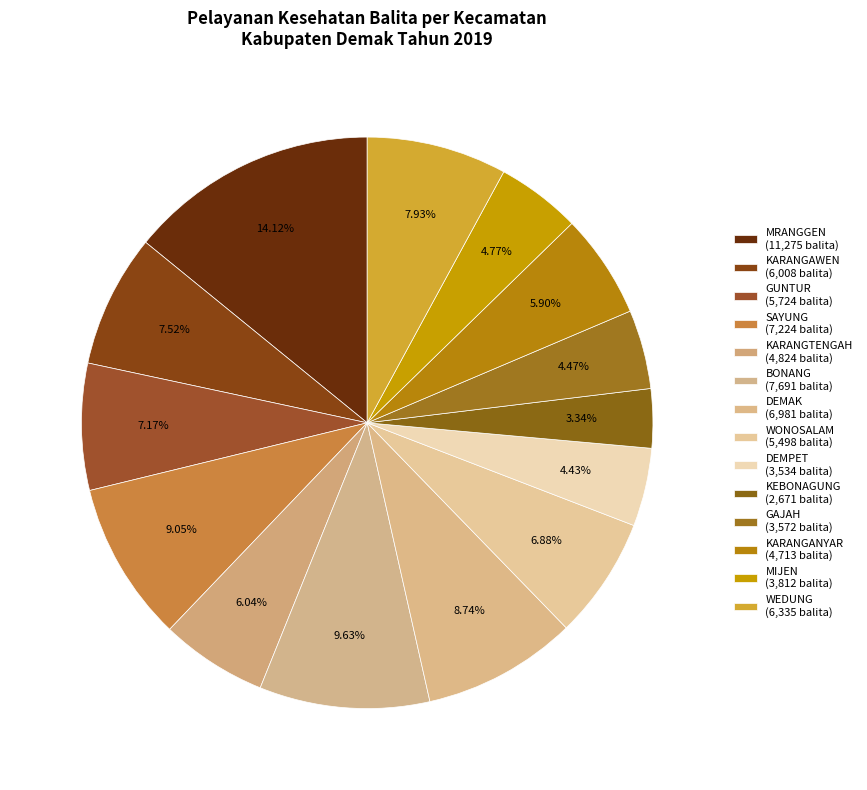

How many slices are in this pie chart?

14